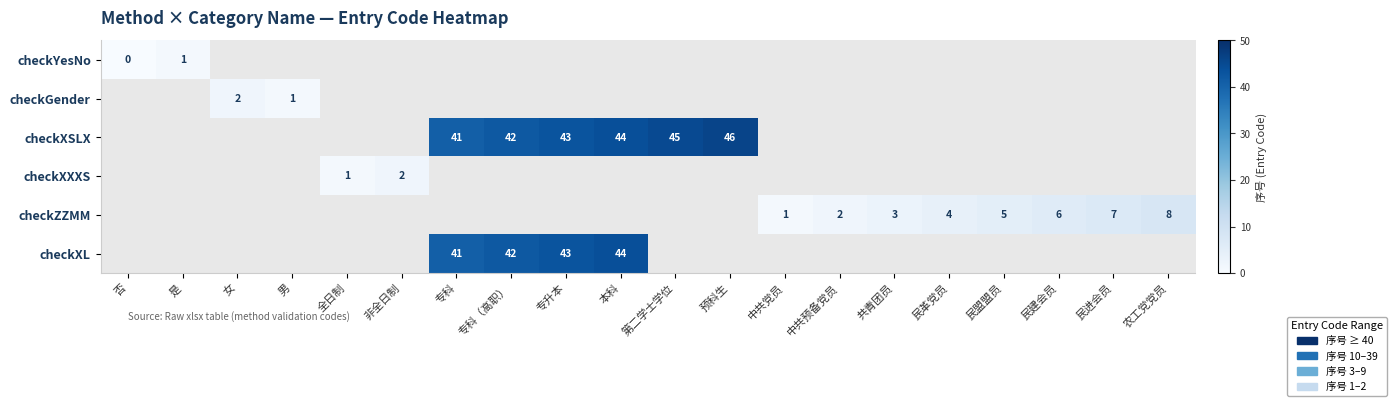

The checkZZMM series shows 7 at 民盟盟员. True or false?

False